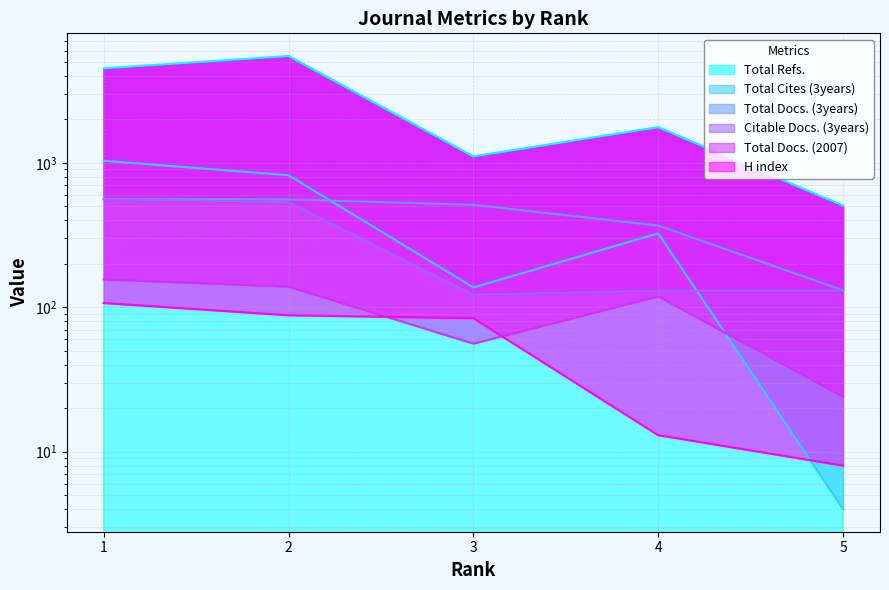

What is the average value of the Citable Docs. (3years) series?

295